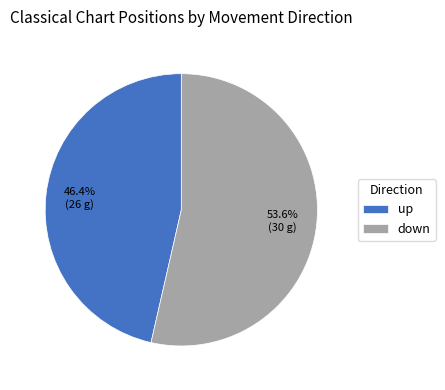

How many slices are in this pie chart?

2